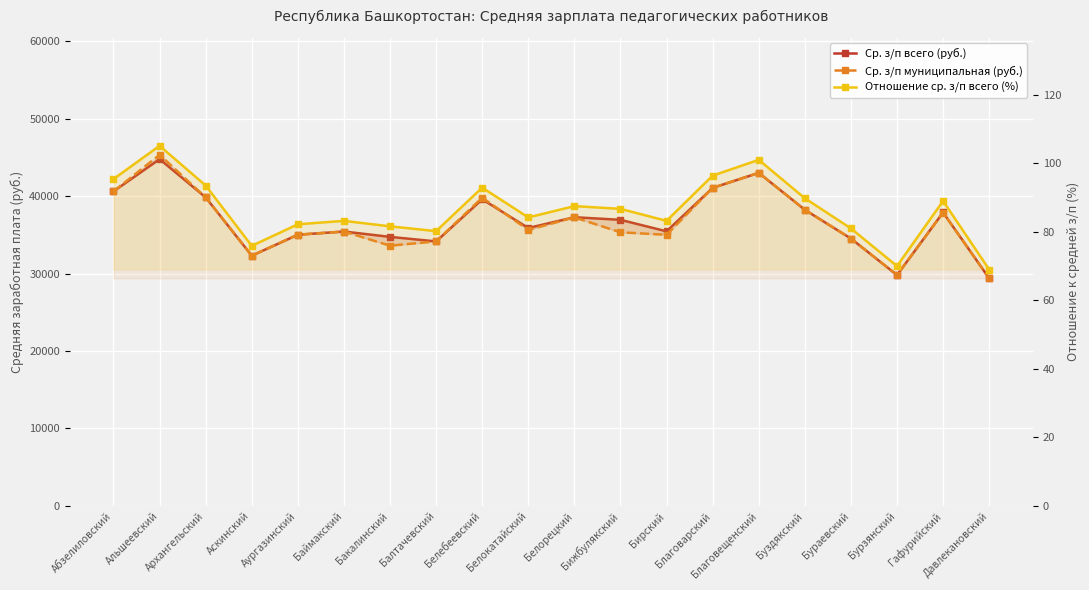

Is it true that Ср. з/п муниципальная (руб.) equals 23800.9 at Буздякский?

False